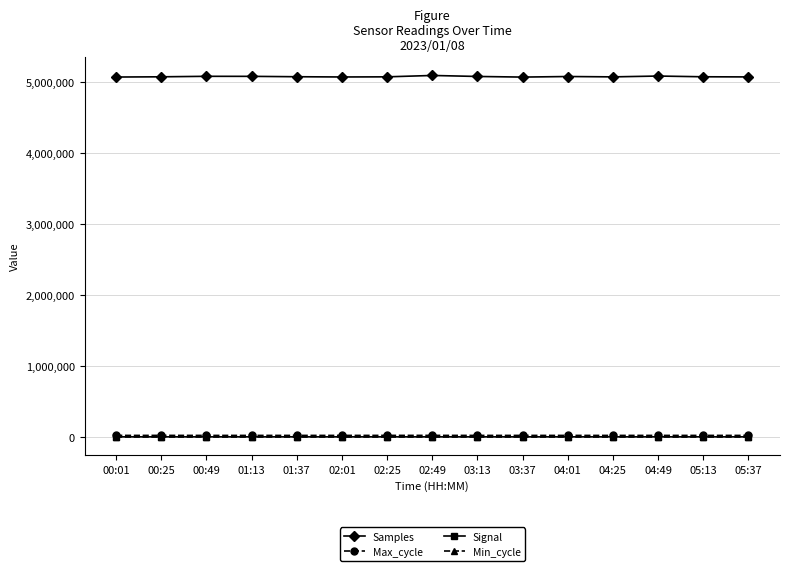

What is the sum of all Min_cycle values?

420